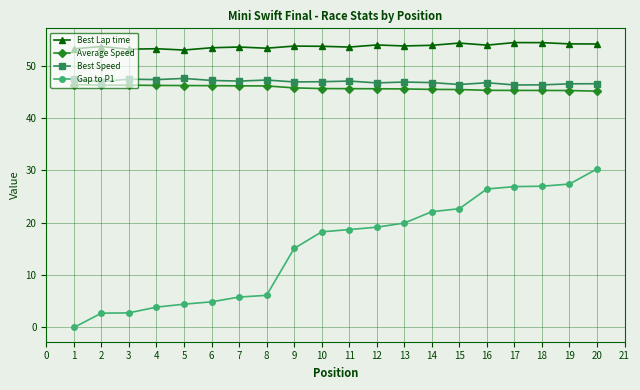

What are all the series names shown in the legend?

Best Lap time, Average Speed, Best Speed, Gap to P1